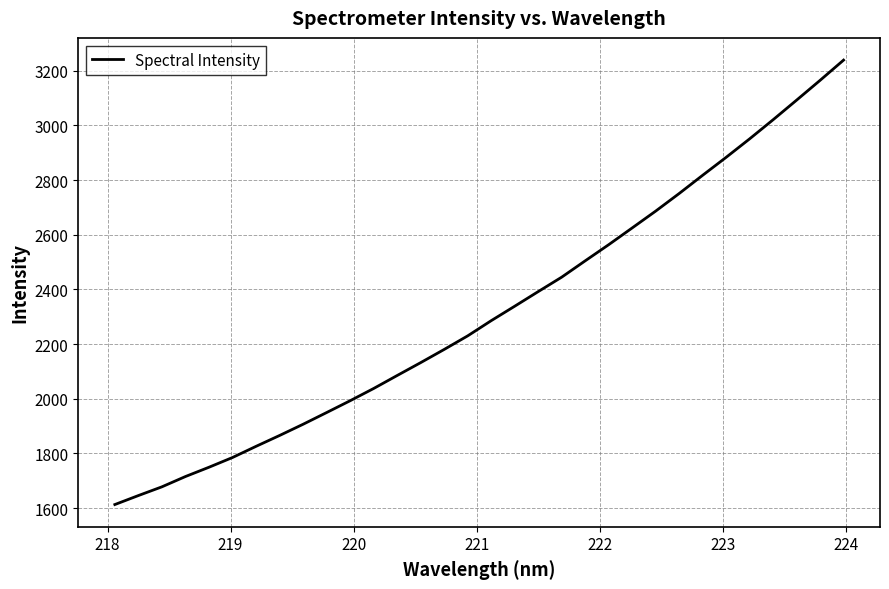

What is the smallest value displayed?

1612.8